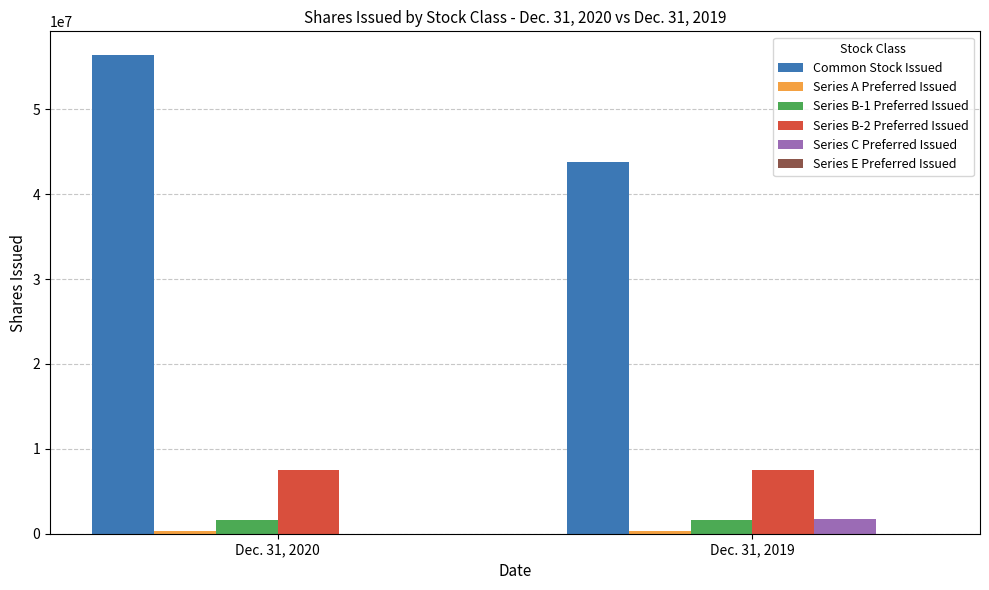

What is the greatest value displayed?

56356431